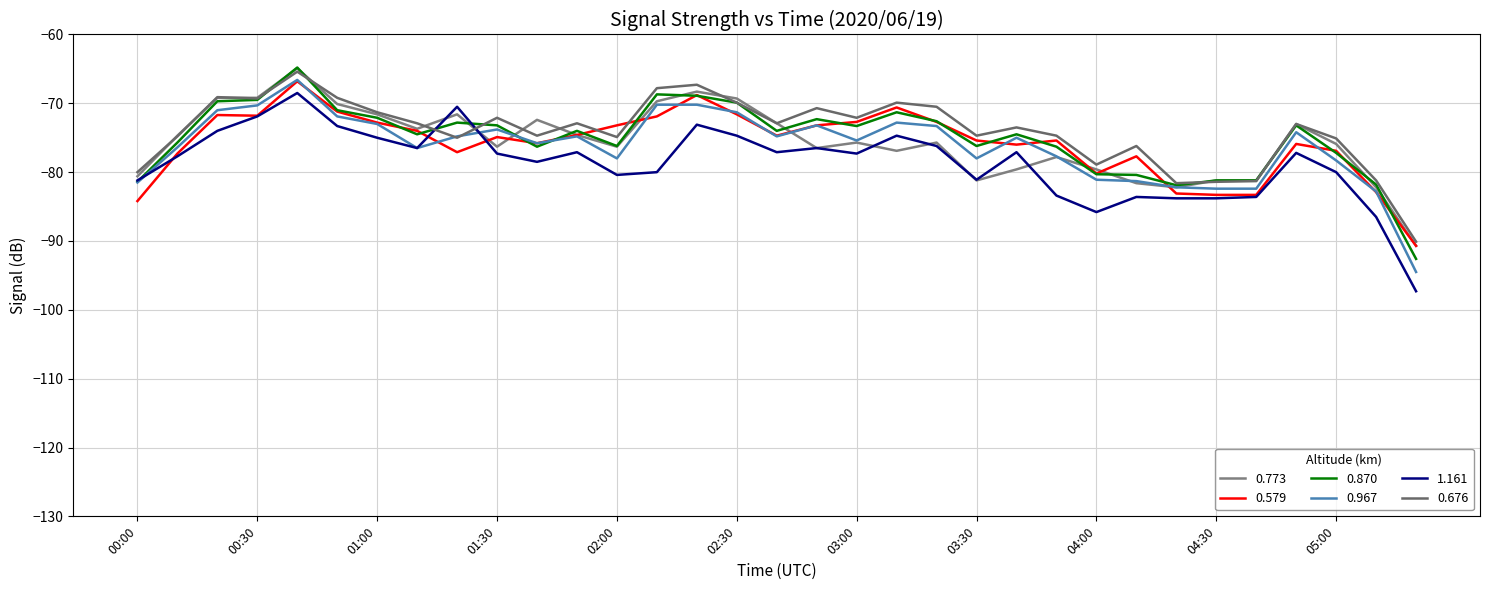

At which label does 0.773 reach its peak?

00:40